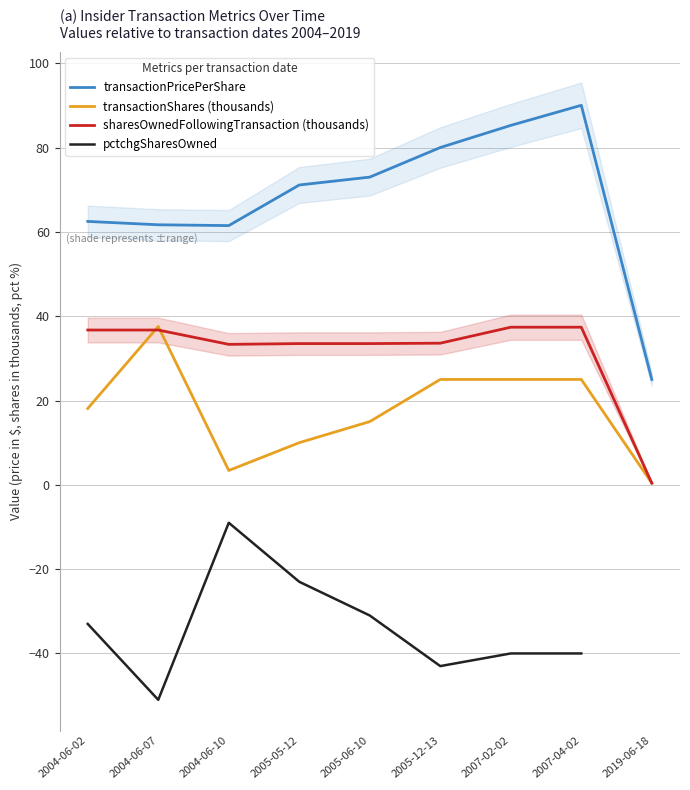

At how many categories does at least one series exceed 56?

8